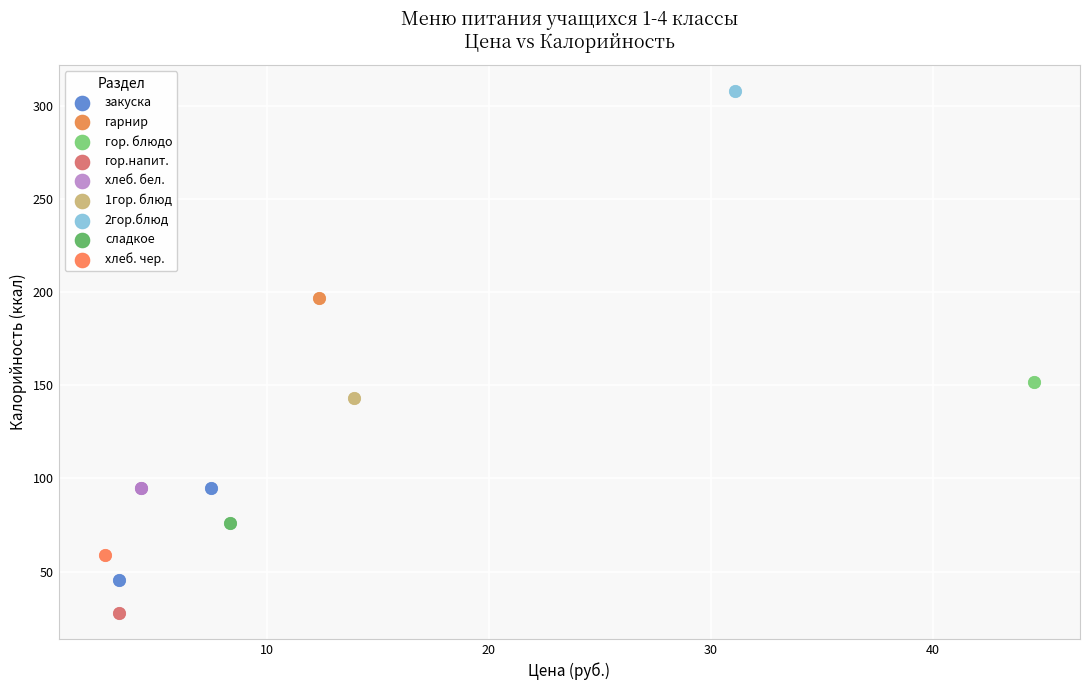

What are all the series names shown in the legend?

закуска, гарнир, гор. блюдо, гор.напит., хлеб. бел., 1гор. блюд, 2гор.блюд, сладкое, хлеб. чер.